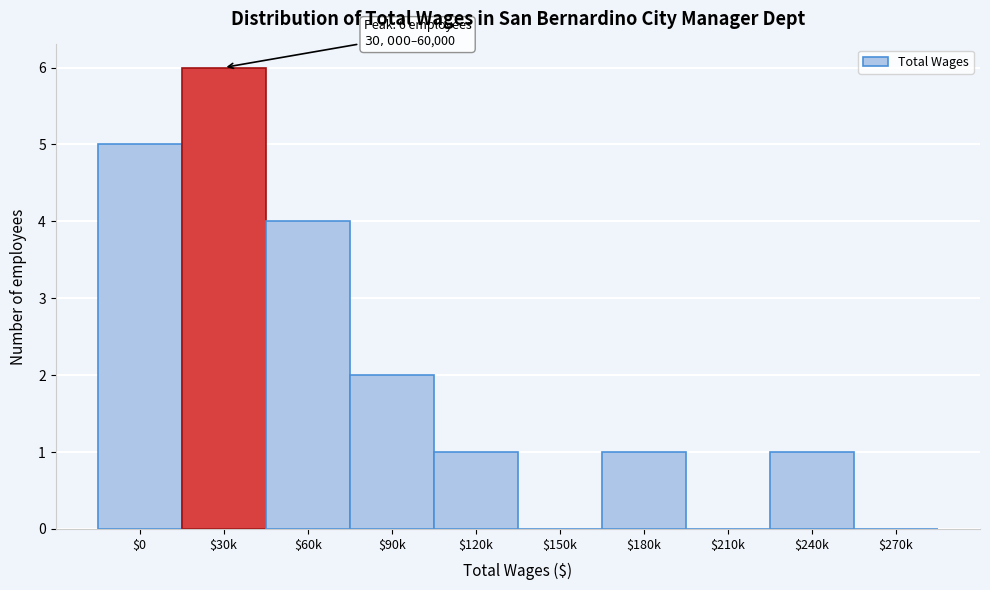

What is the sum of all values?

20